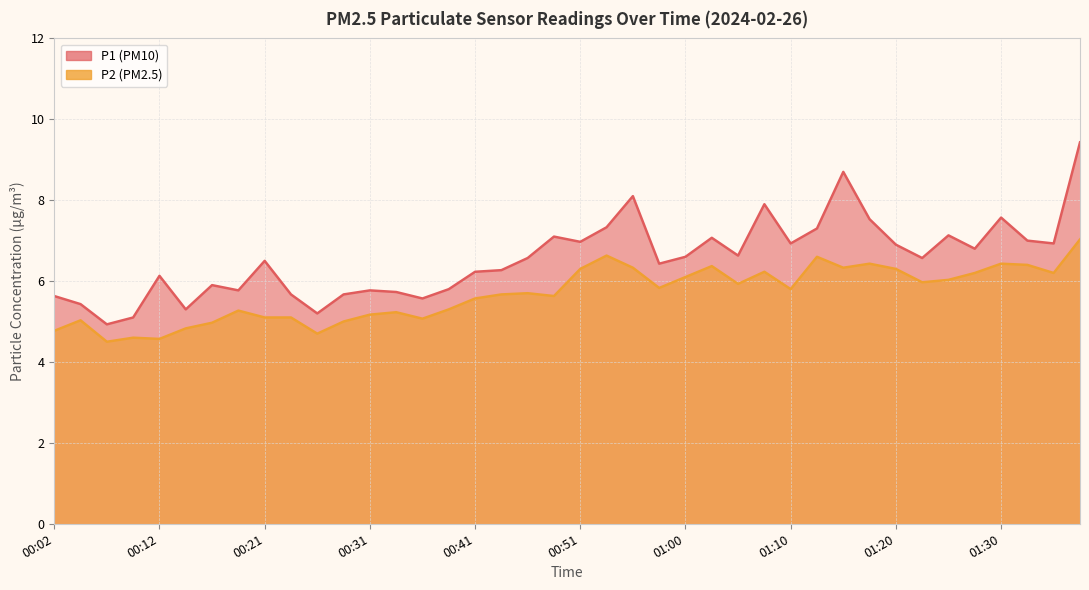

At which label does P1 first exceed 6?

00:12